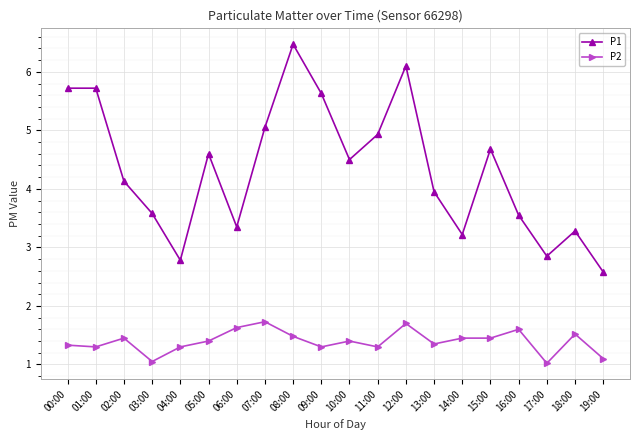

At which label does P1 reach its minimum?

19:00